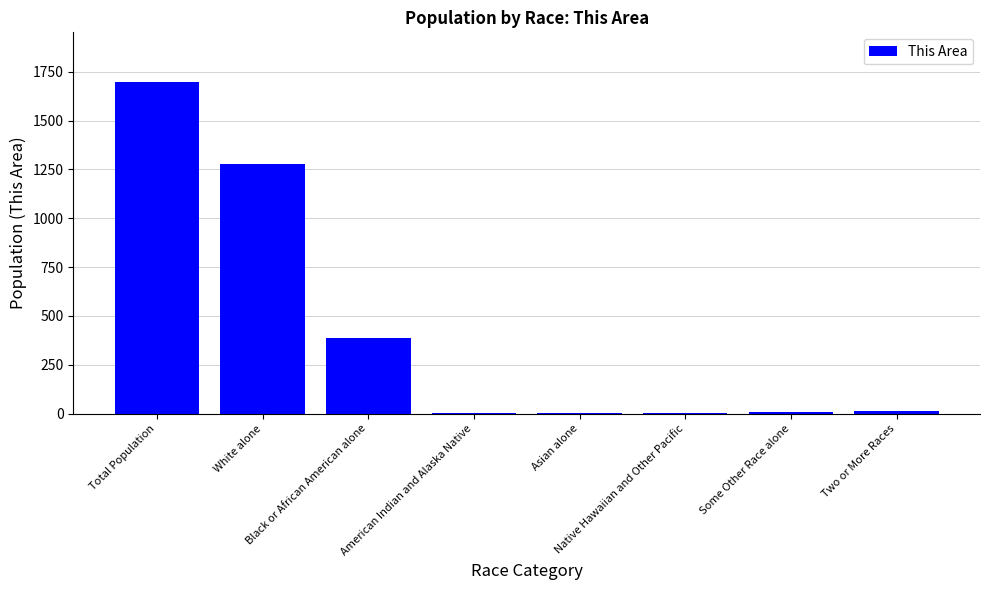

What is the greatest value displayed?

1697